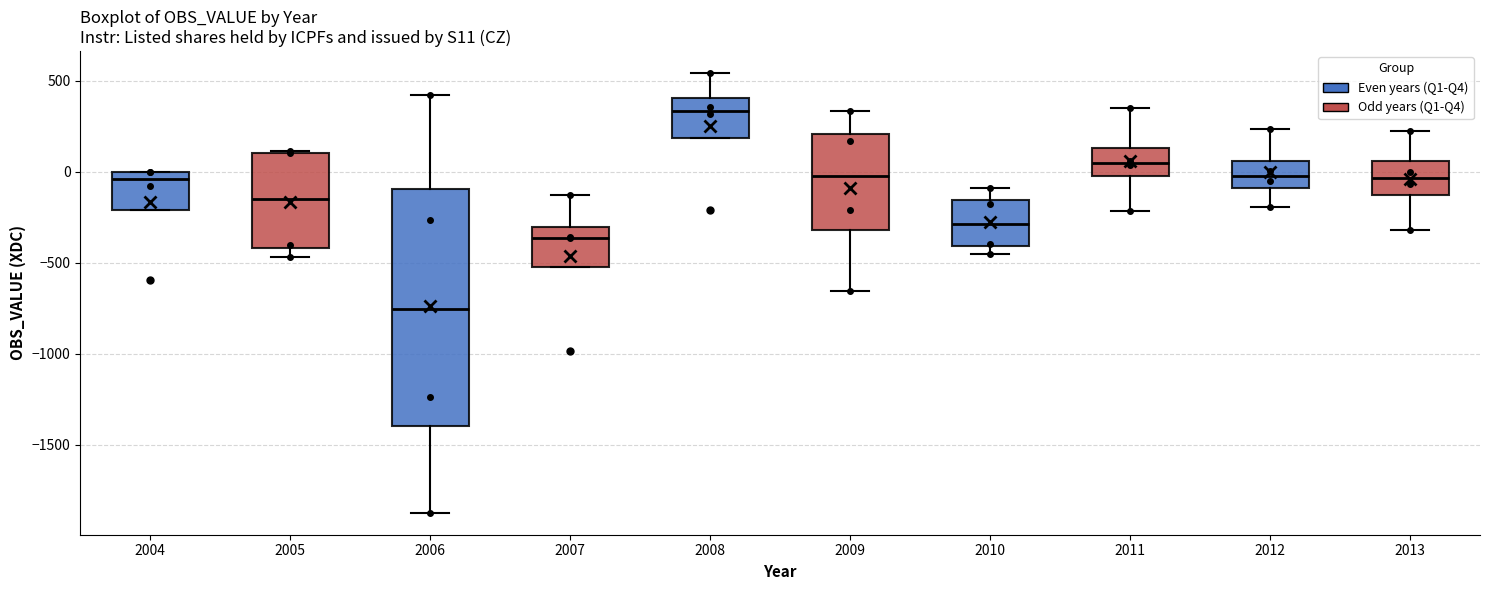

Reading left to right, read every box against the y-axis: the position of its median line, the range the box covers, and the ends of its whiskers. The values are not printed on the chart, so give them approximately, as read against the axis.

2004: median -50, box -200 to 0, whiskers -200 to 0
2005: median -150, box -400 to 100, whiskers -450 to 100
2006: median -750, box -1400 to -100, whiskers -1850 to 400
2007: median -350, box -500 to -300, whiskers -500 to -150
2008: median 350, box 200 to 400, whiskers 200 to 550
2009: median 0, box -300 to 200, whiskers -650 to 350
2010: median -300, box -400 to -150, whiskers -450 to -100
2011: median 50, box 0 to 150, whiskers -200 to 350
2012: median 0, box -100 to 50, whiskers -200 to 250
2013: median -50, box -150 to 50, whiskers -300 to 250